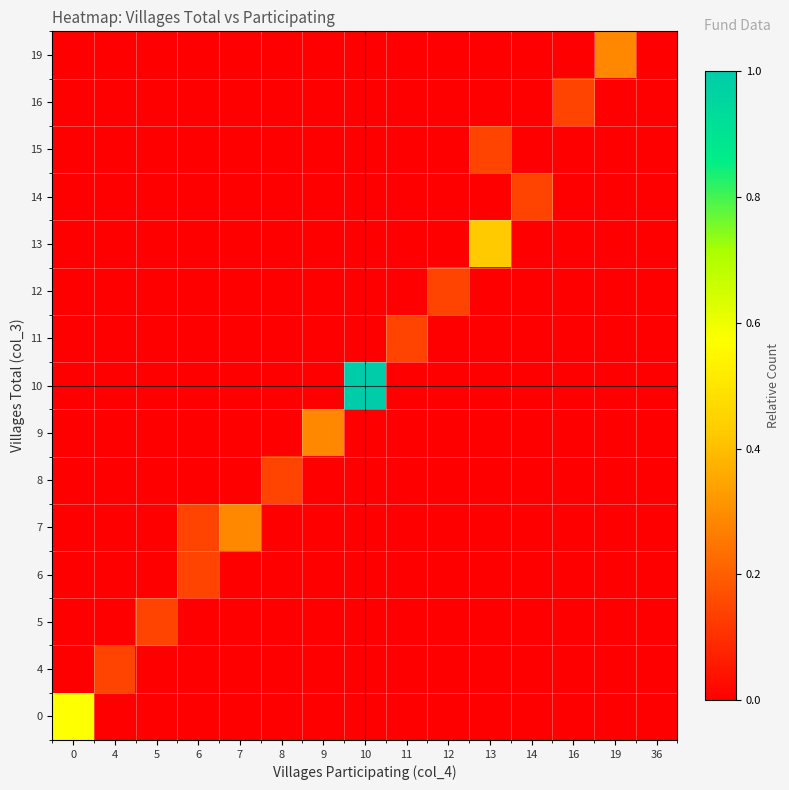

List the series in order of their peak value, highest first.

10, 0, 13, 7, 9, 19, 4, 5, 6, 8, 11, 12, 14, 15, 16